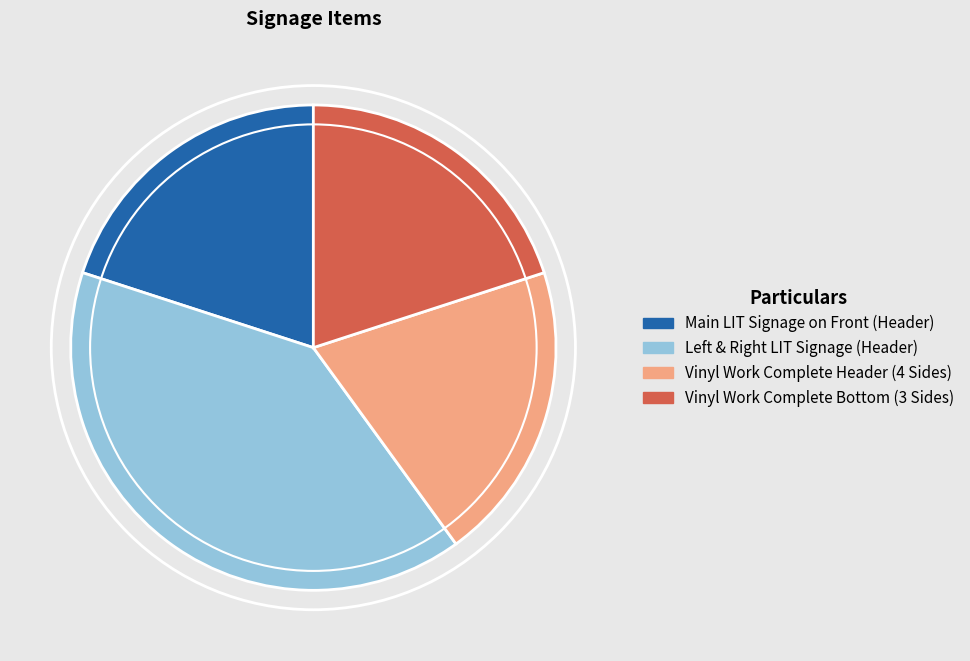

Which category has the biggest portion of the pie?

Left & Right LIT Signage (Header)